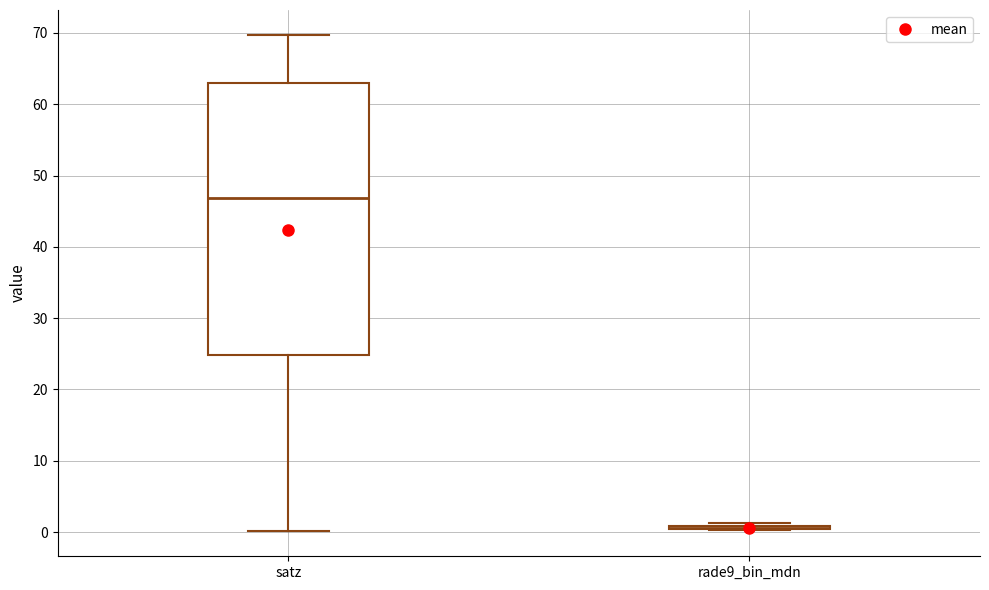

Which box is the tallest, from its lower edge to its upper edge?

satz